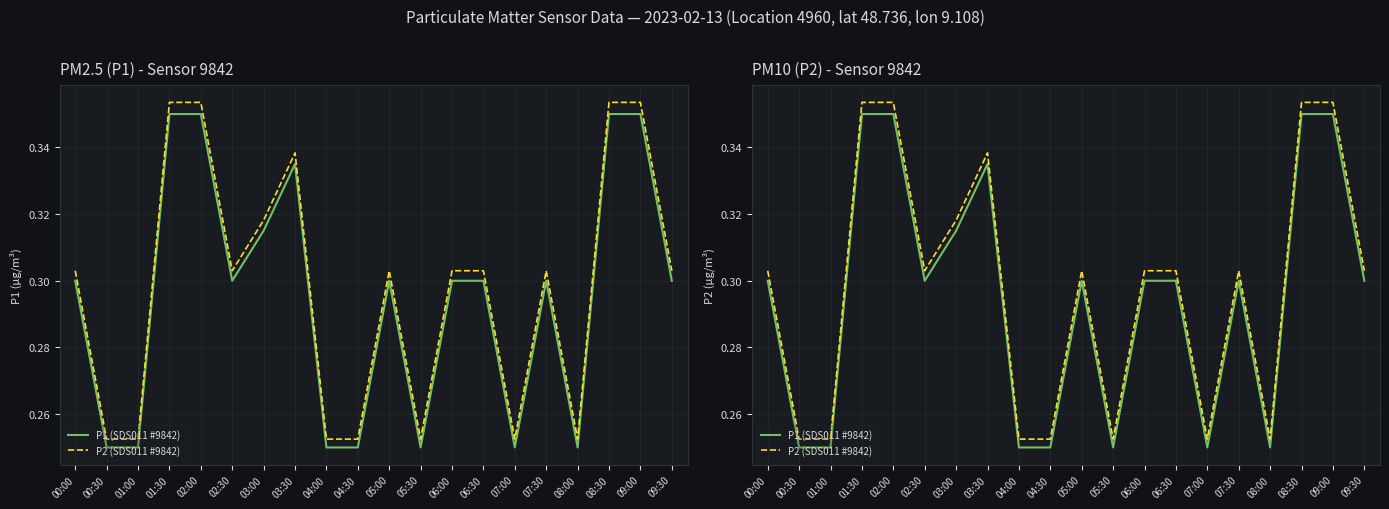

Which label corresponds to the largest value in the chart?

01:30